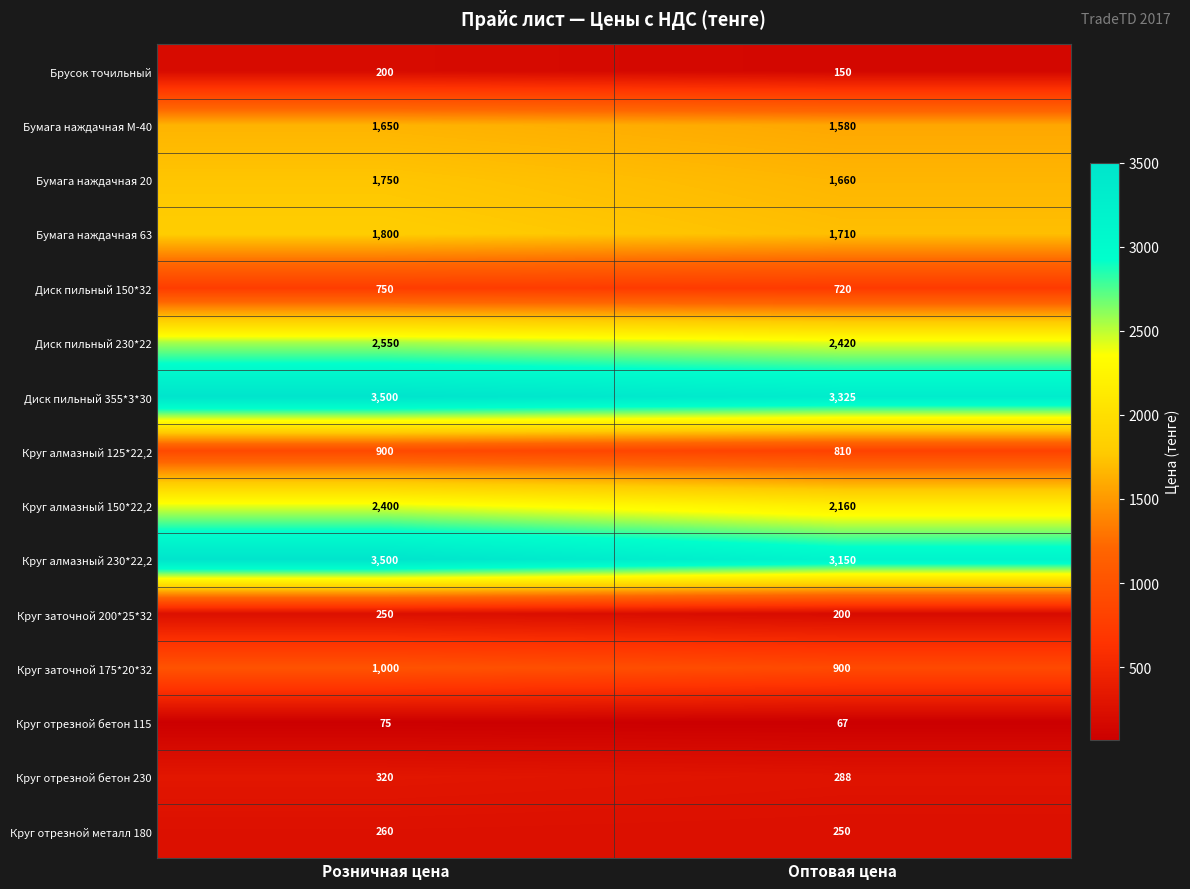

The value of Круг отрезной бетон 115 at Розничная цена is 123. True or false?

False